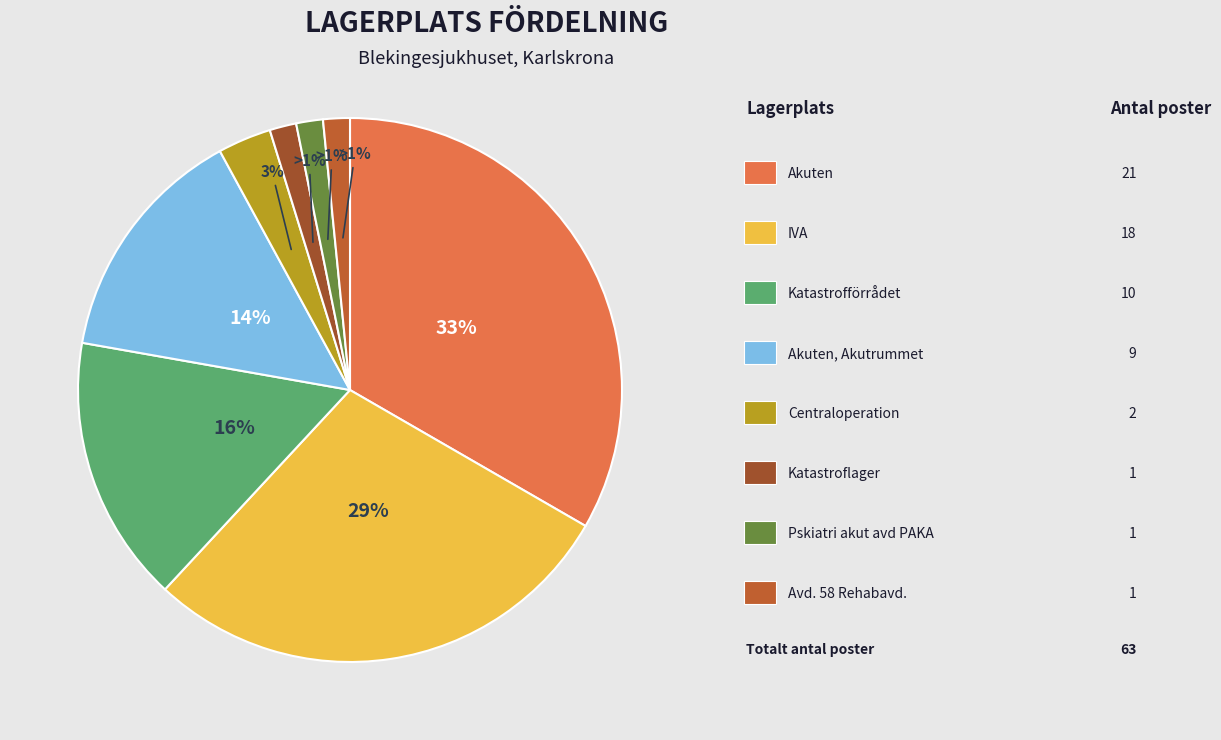

Is it true that Avd. 58 Rehabavd. is 2% of the pie?

True